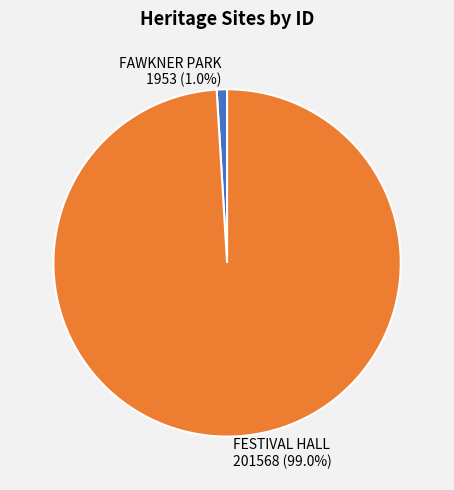

Which has a higher value, FESTIVAL HALL or FAWKNER PARK?

FESTIVAL HALL